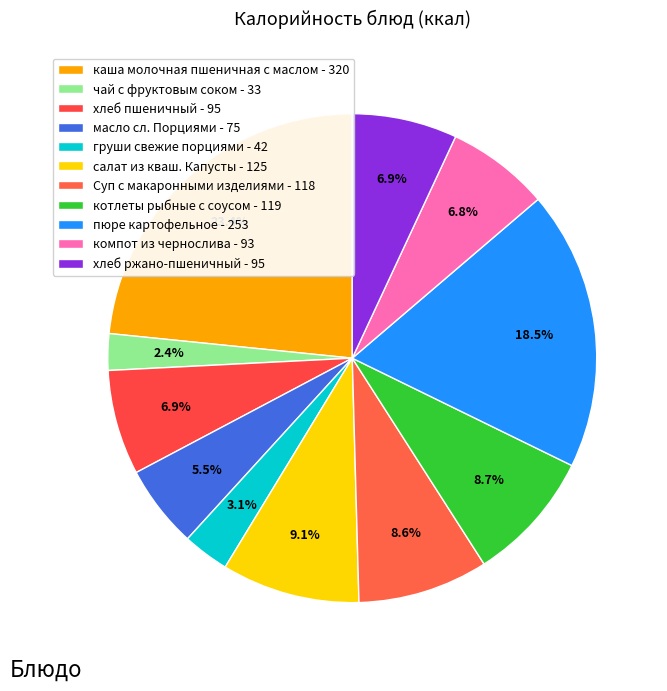

How many segments does this pie chart have?

11